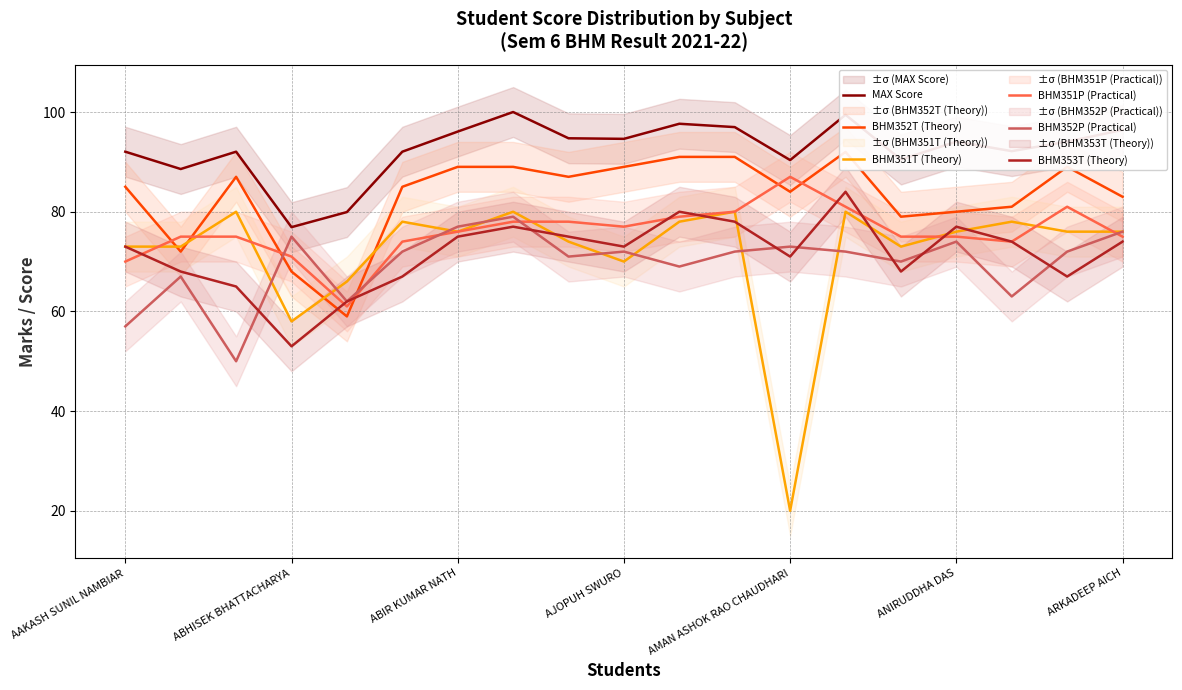

Which series has the widest spread of values?

BHM351T (Theory)